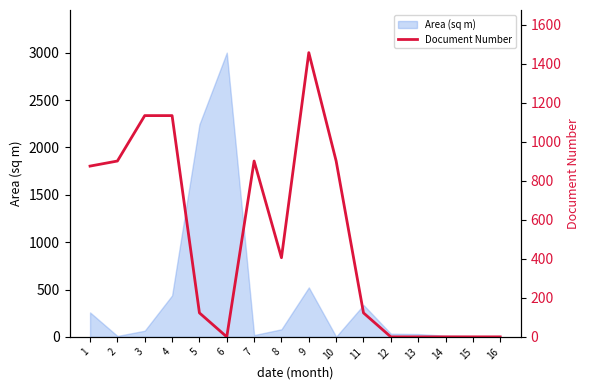

Reading right to left, what are all the values shown in this chart?

16=0	15=0	14=0	13=0	12=0	11=123	10=902	9=1458	8=406	7=902	6=0	5=123	4=1135	3=1135	2=902	1=876